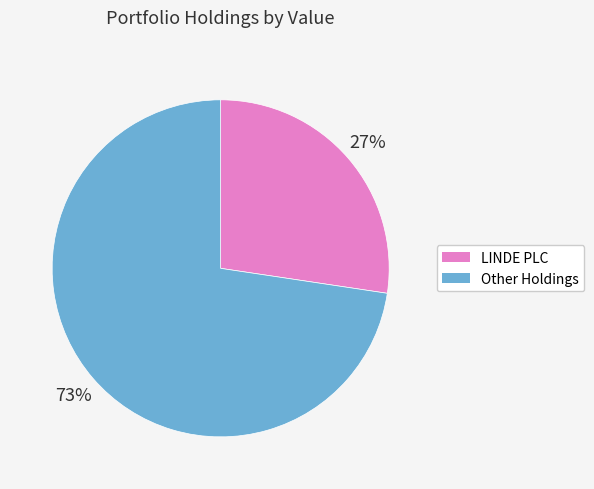

To the nearest percent, what is the average slice percentage?

50%